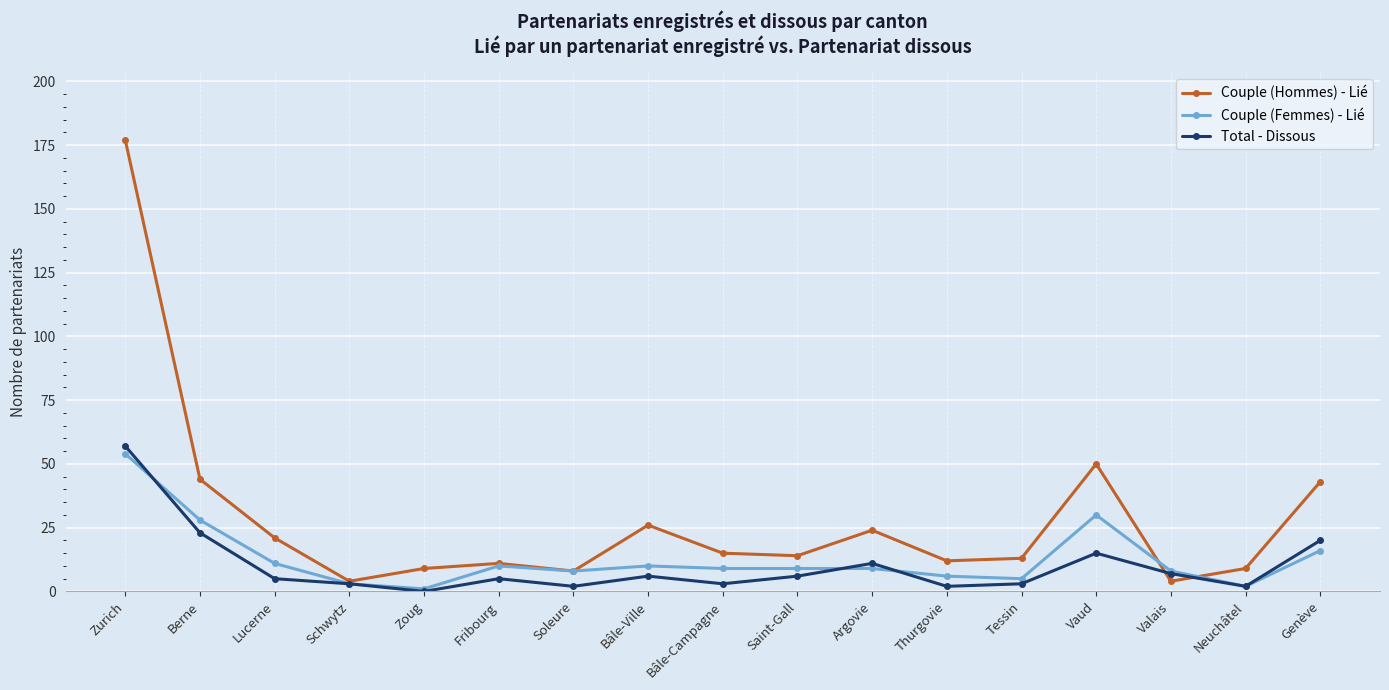

What is the sum of the Couple (Femmes) - Lié values at Fribourg and Zoug?

11